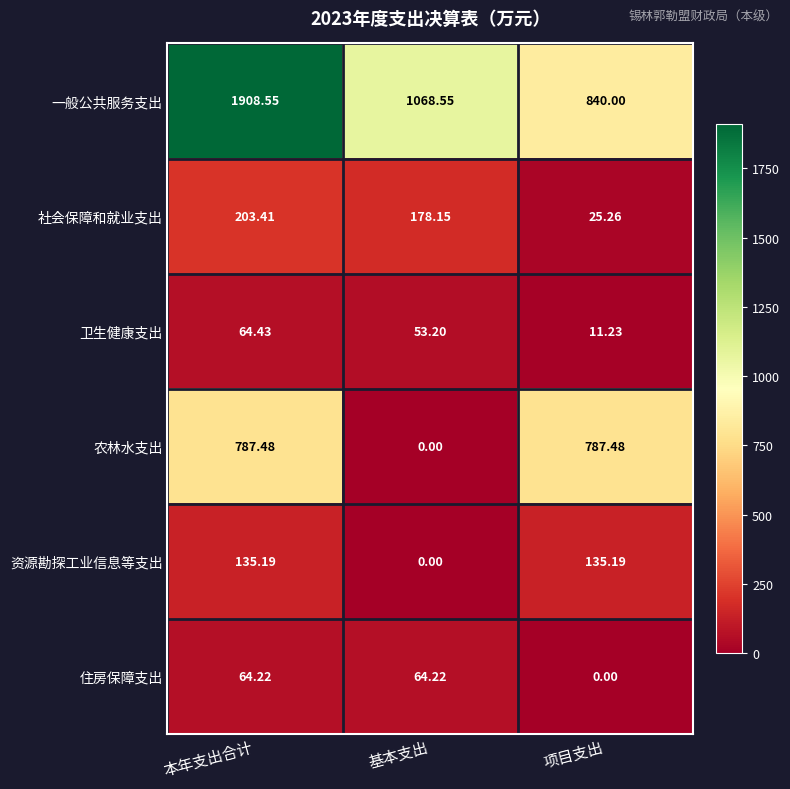

Where is 一般公共服务支出 nearest to the value 1374?

基本支出